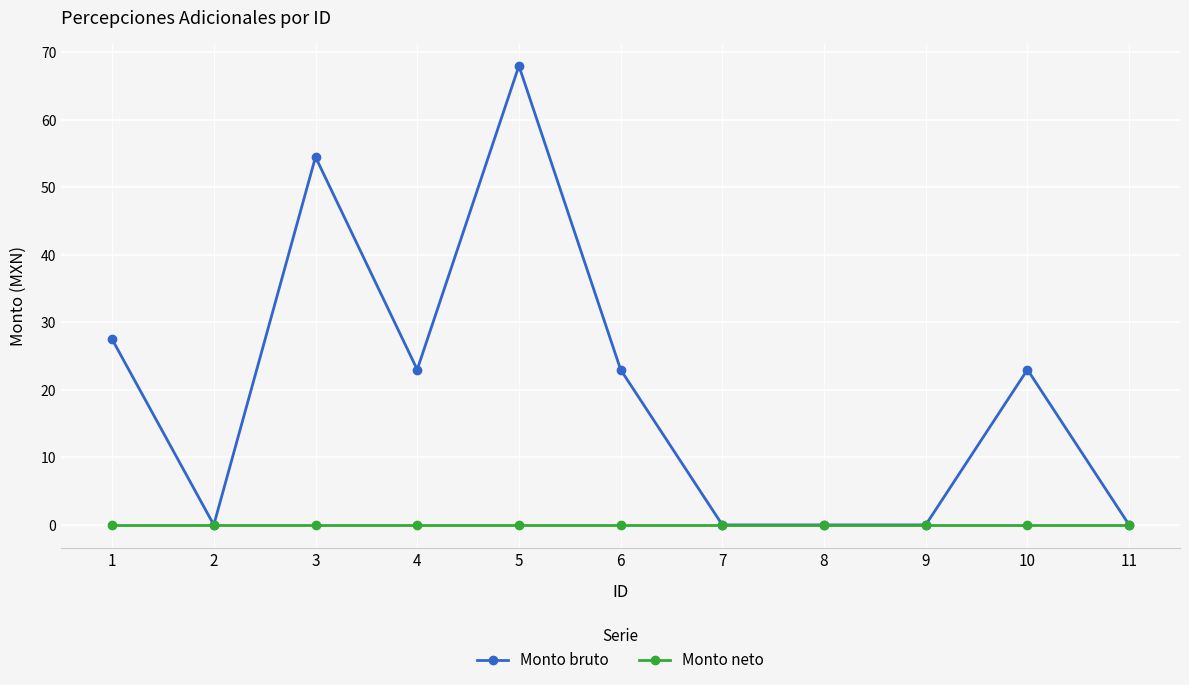

Where is the first local minimum for Monto bruto?

2